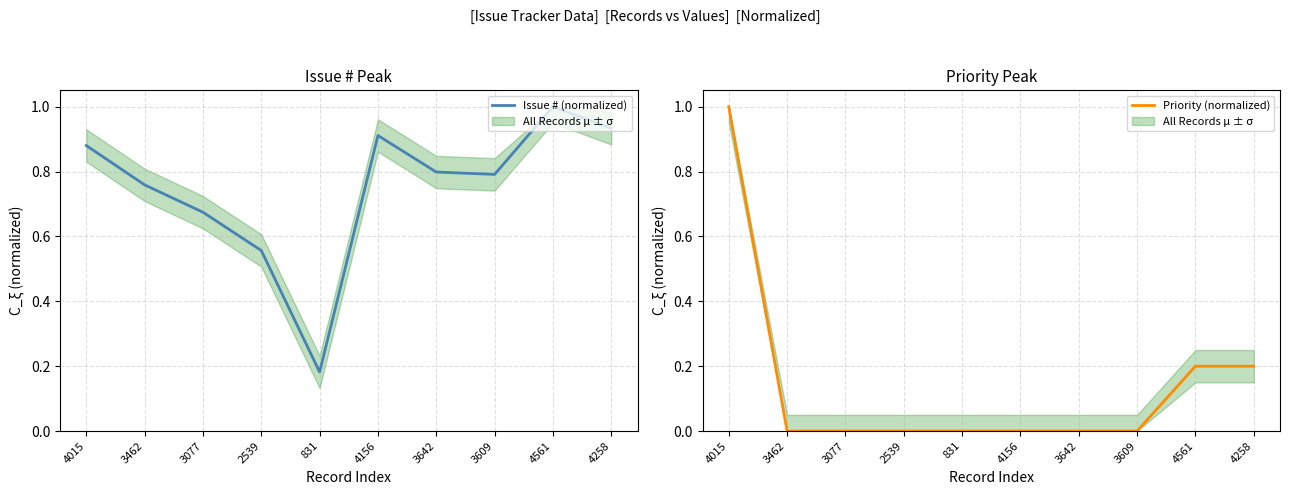

How many intersections are there between Priority (normalized) and Issue # (normalized)?

1